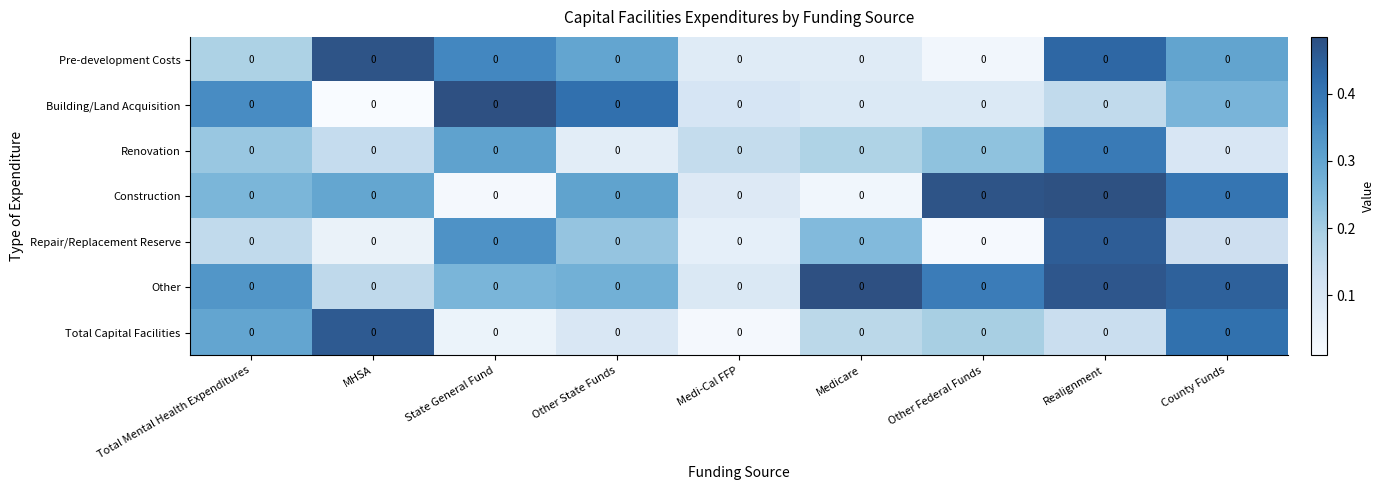

What is the sum of the Construction values at State General Fund and Medicare?

0.1